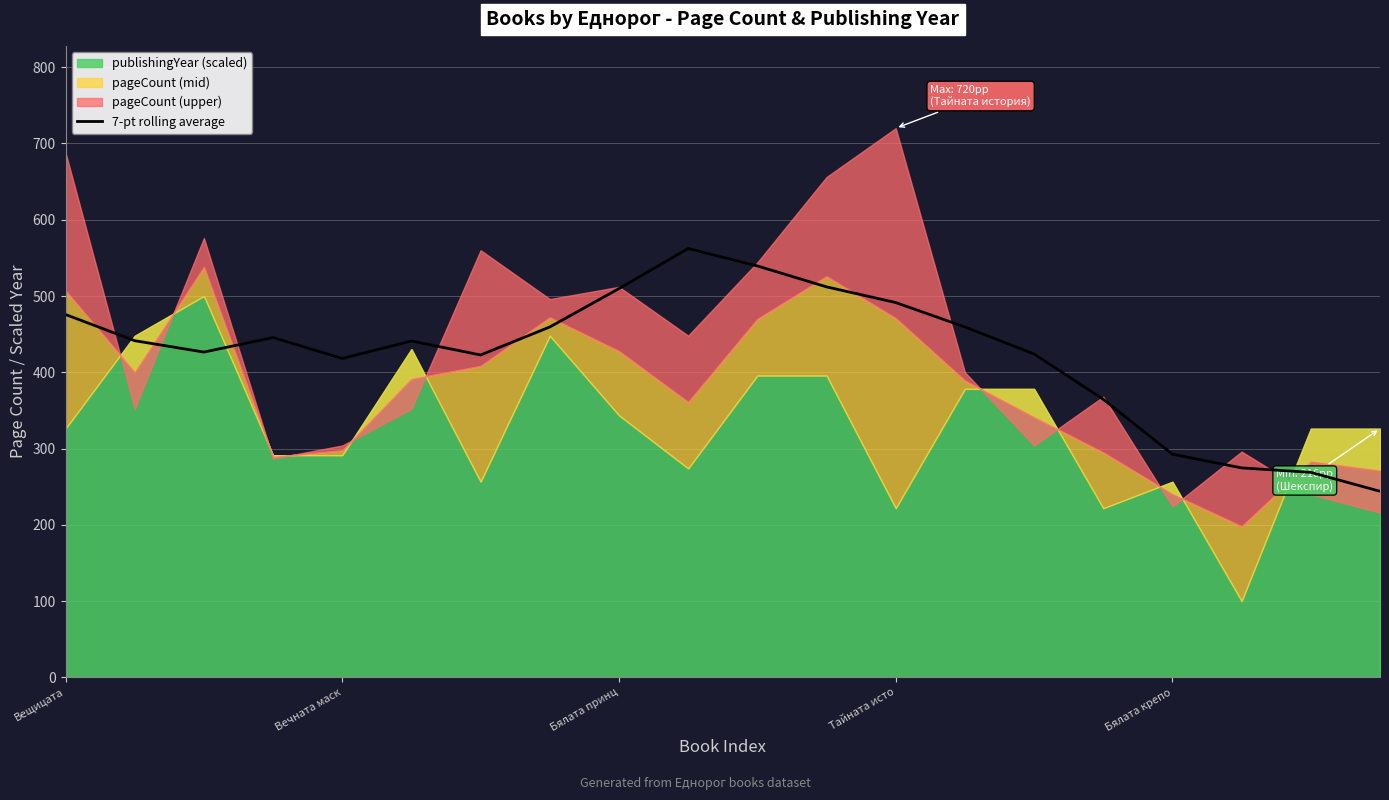

How many categories are shown in the chart?

20